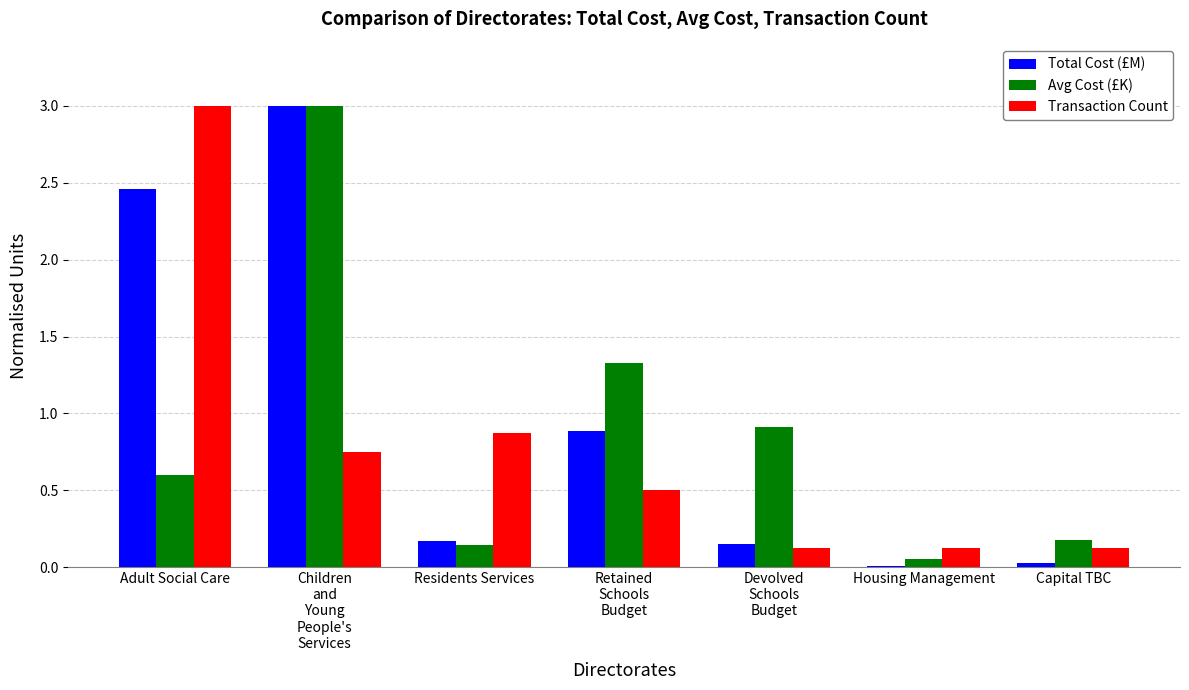

At which label is Avg Cost (£K) closest to 1?

Devolved
Schools
Budget